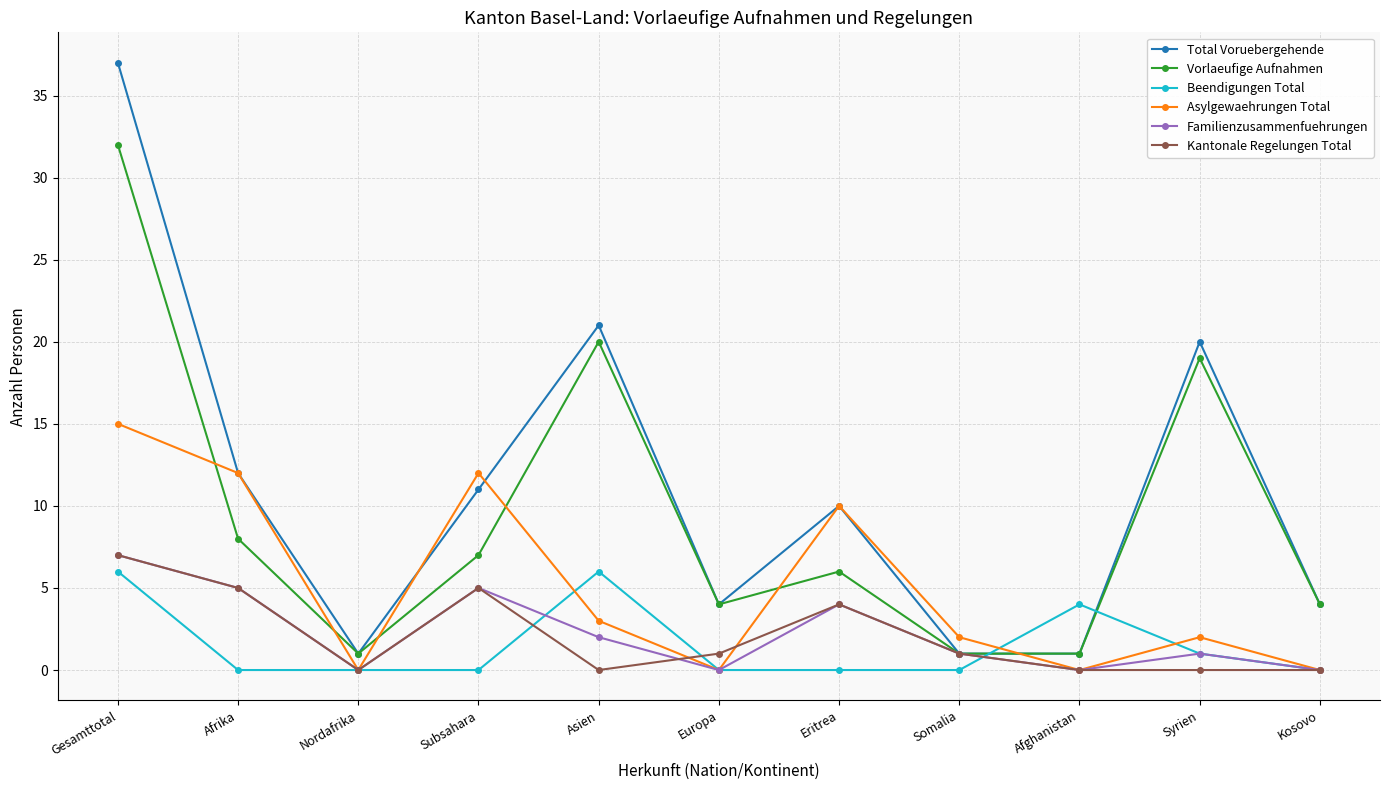

What is the label of the 4th point from the left?

Subsahara